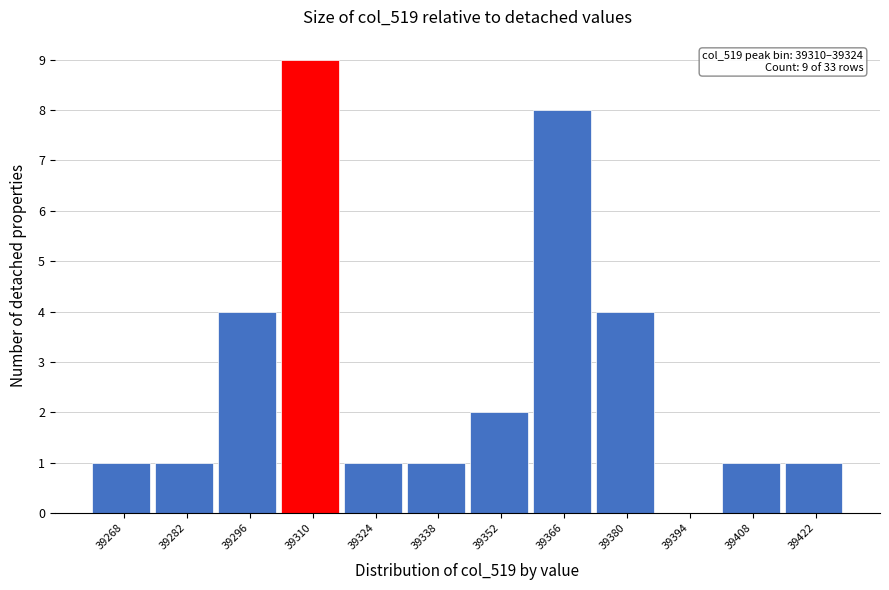

Reading left to right, list all the values displayed in this chart.

39268=1	39282=1	39296=4	39310=9	39324=1	39338=1	39352=2	39366=8	39380=4	39394=0	39408=1	39422=1